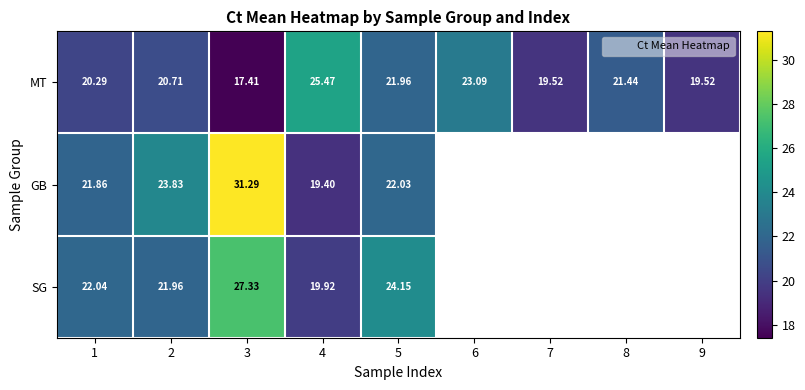

What is the minimum value shown in the chart?

17.4